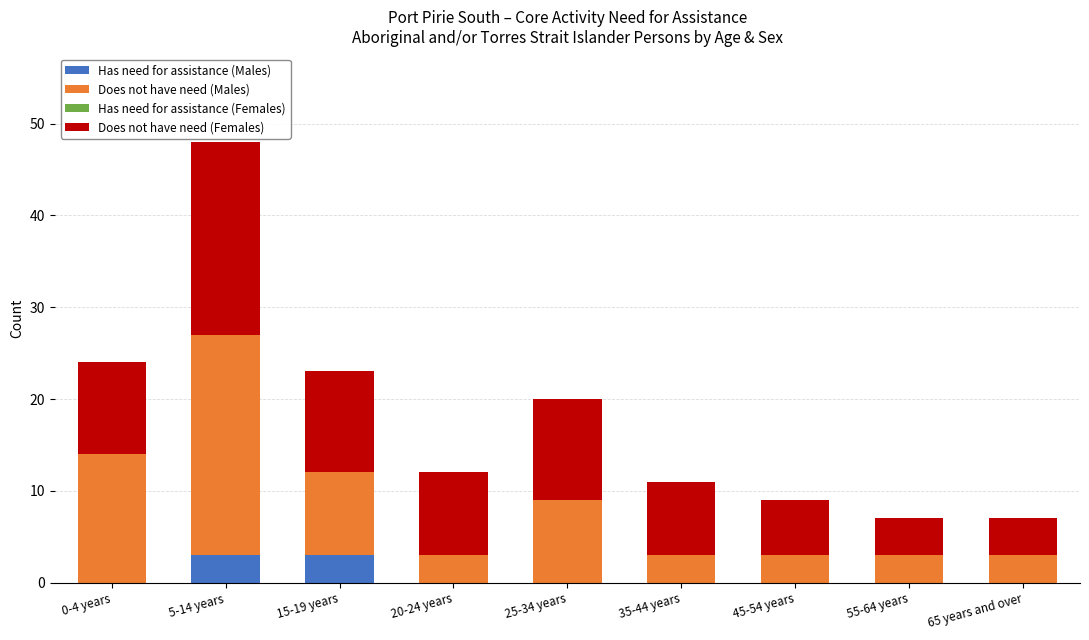

Count the number of data series in this chart.

3